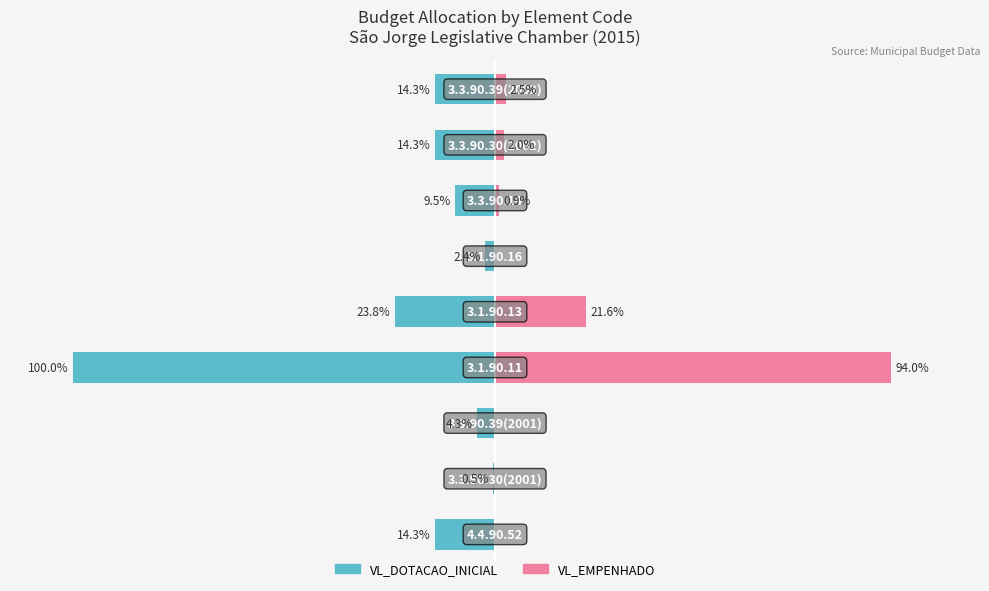

How many categories are shown in the chart?

9